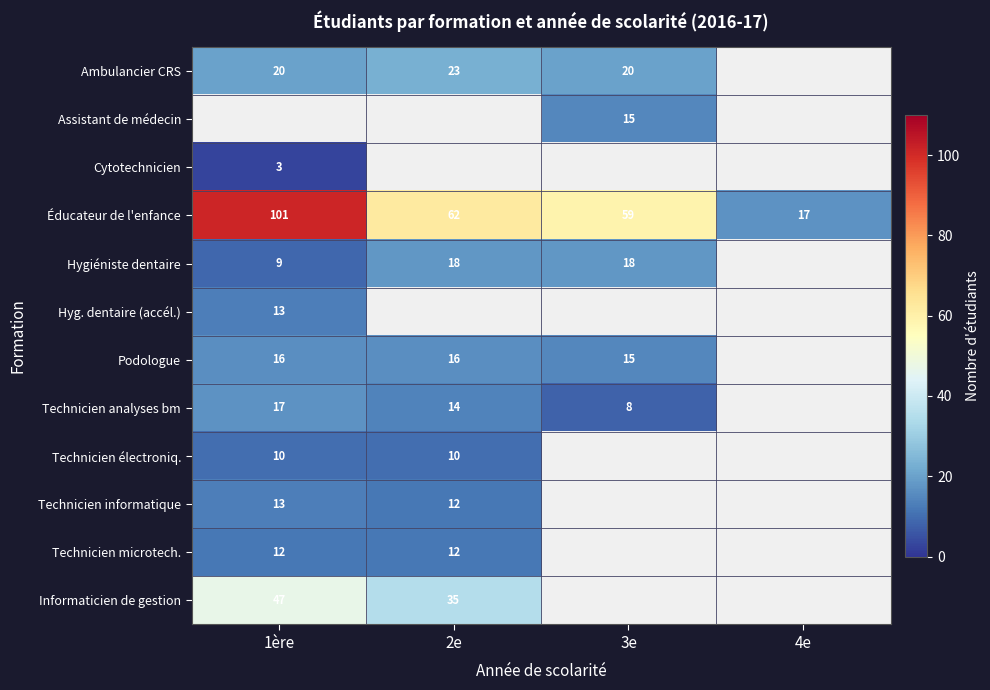

What is the sum of the Technicien microtech. values at 1ère and 2e?

24.0